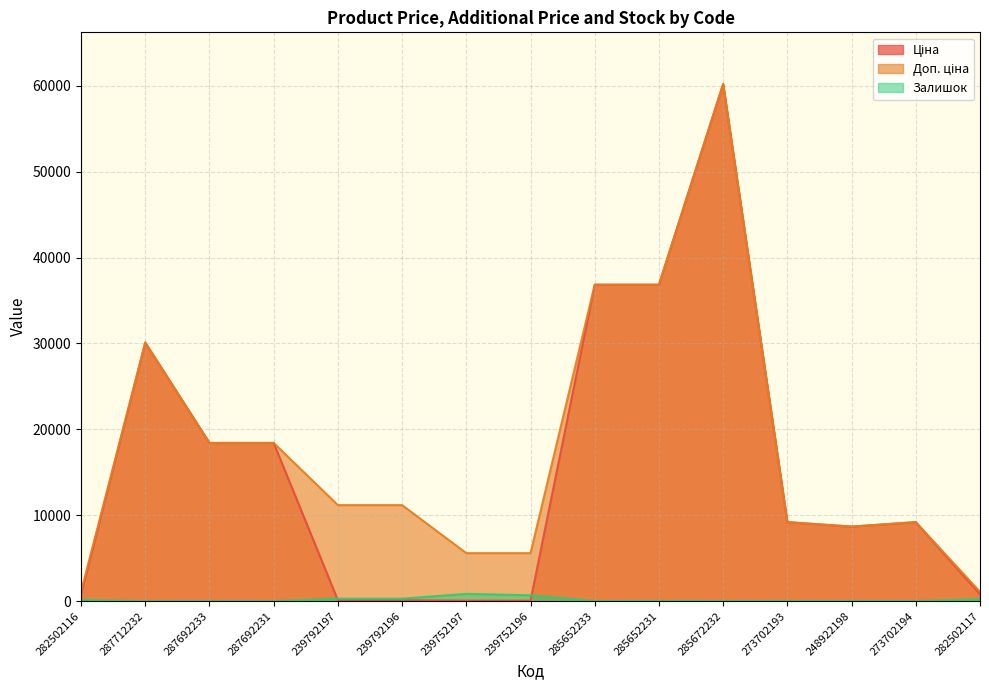

Which label corresponds to the largest value in the chart?

285672232